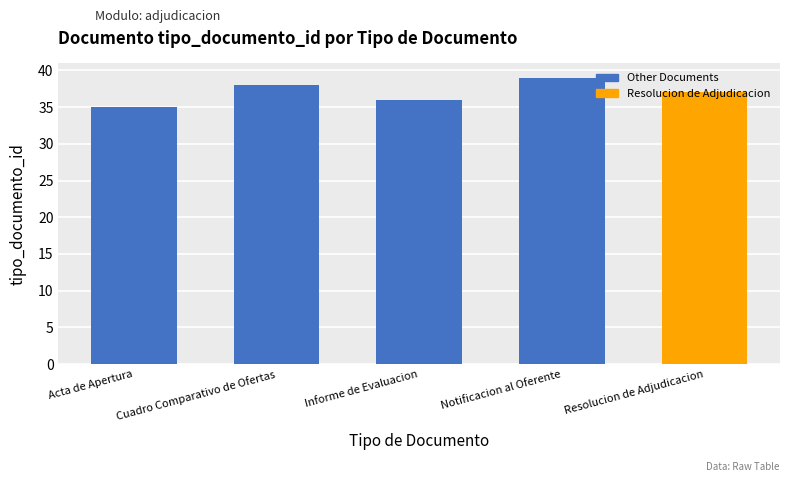

What is the sum of all values?

185